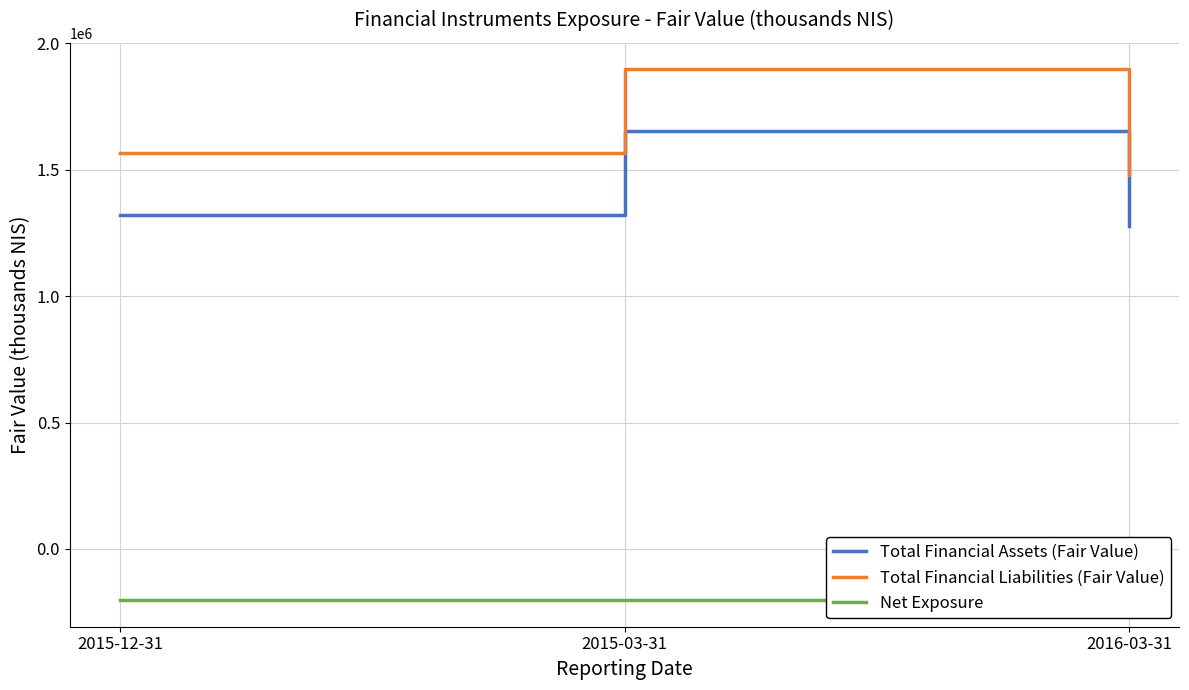

Rank the categories by Total Financial Assets (Fair Value) value from lowest to highest.

2016-03-31, 2015-12-31, 2015-03-31